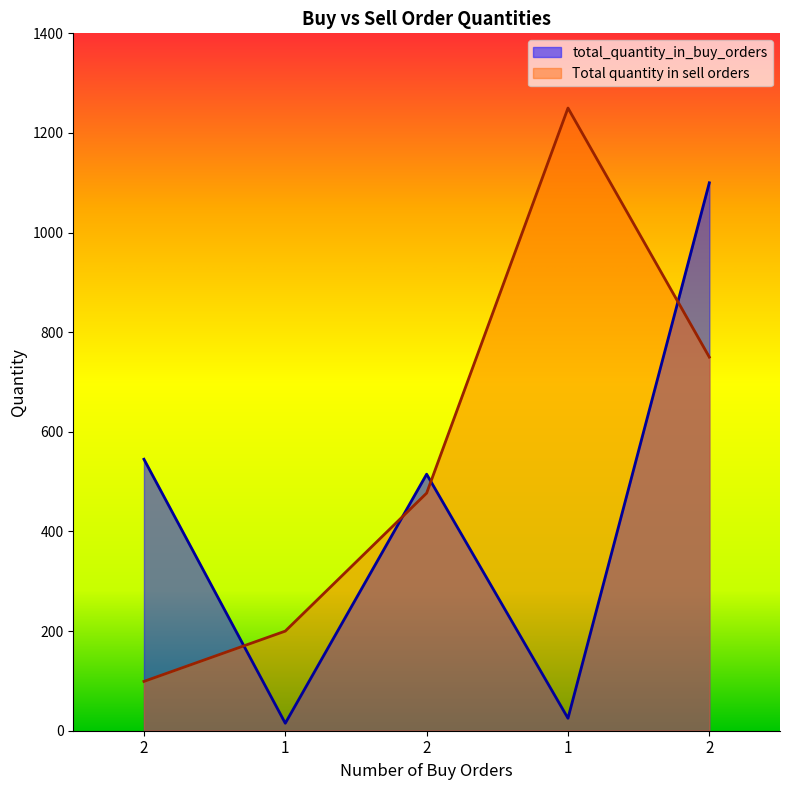

What value does the total_quantity_in_buy_orders series have at 1?

25